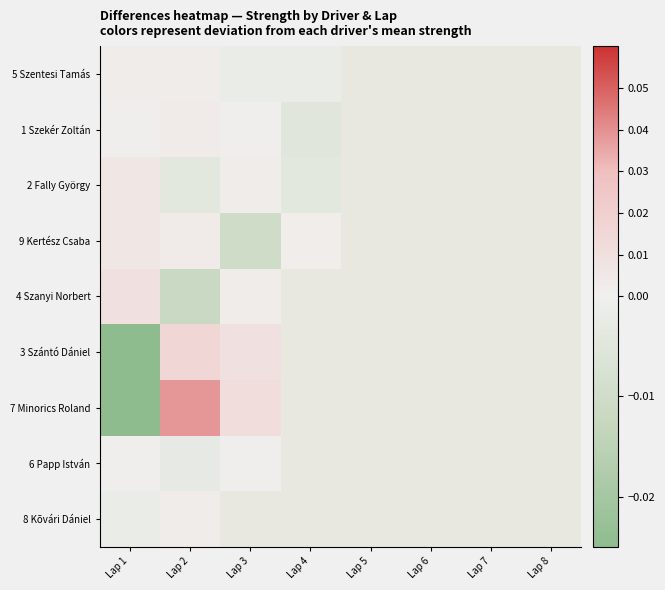

How many negative values does the 3 Szántó Dániel series have?

1